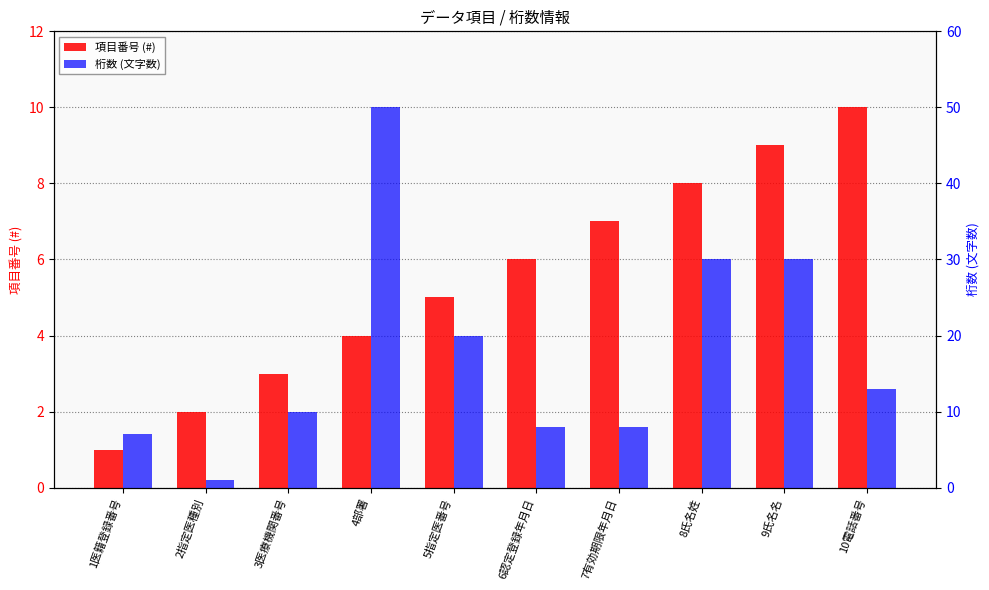

What are all the series names shown in the legend?

項目番号 (#), 桁数 (文字数)